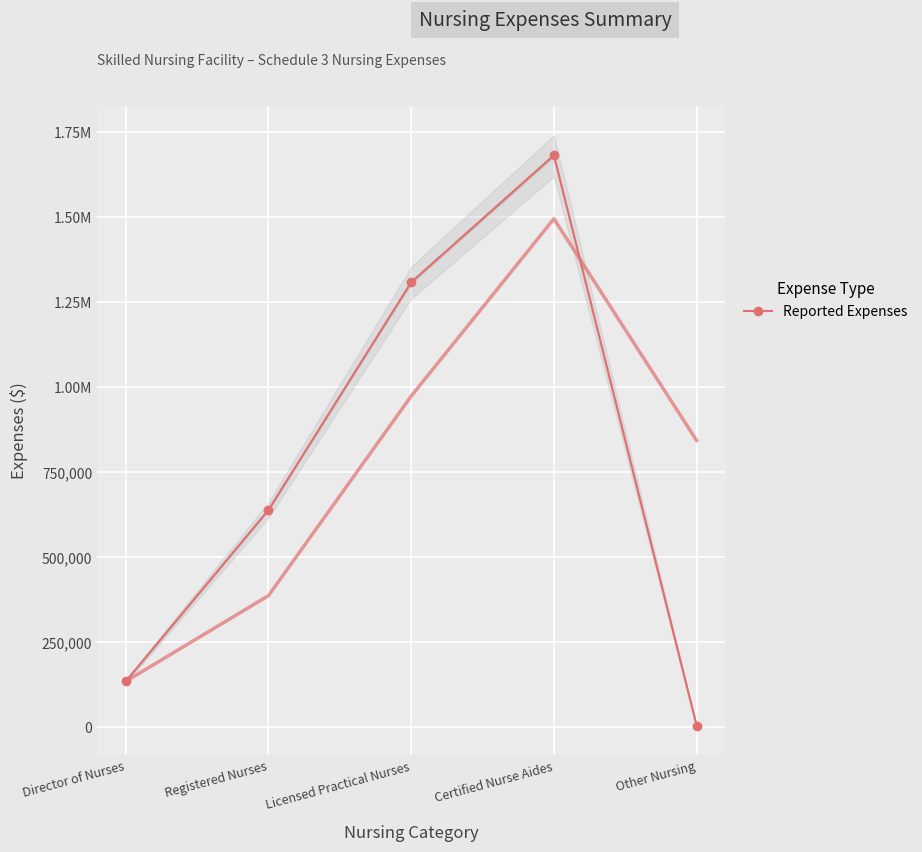

True or false: the data shows 312770 at Registered Nurses.

False